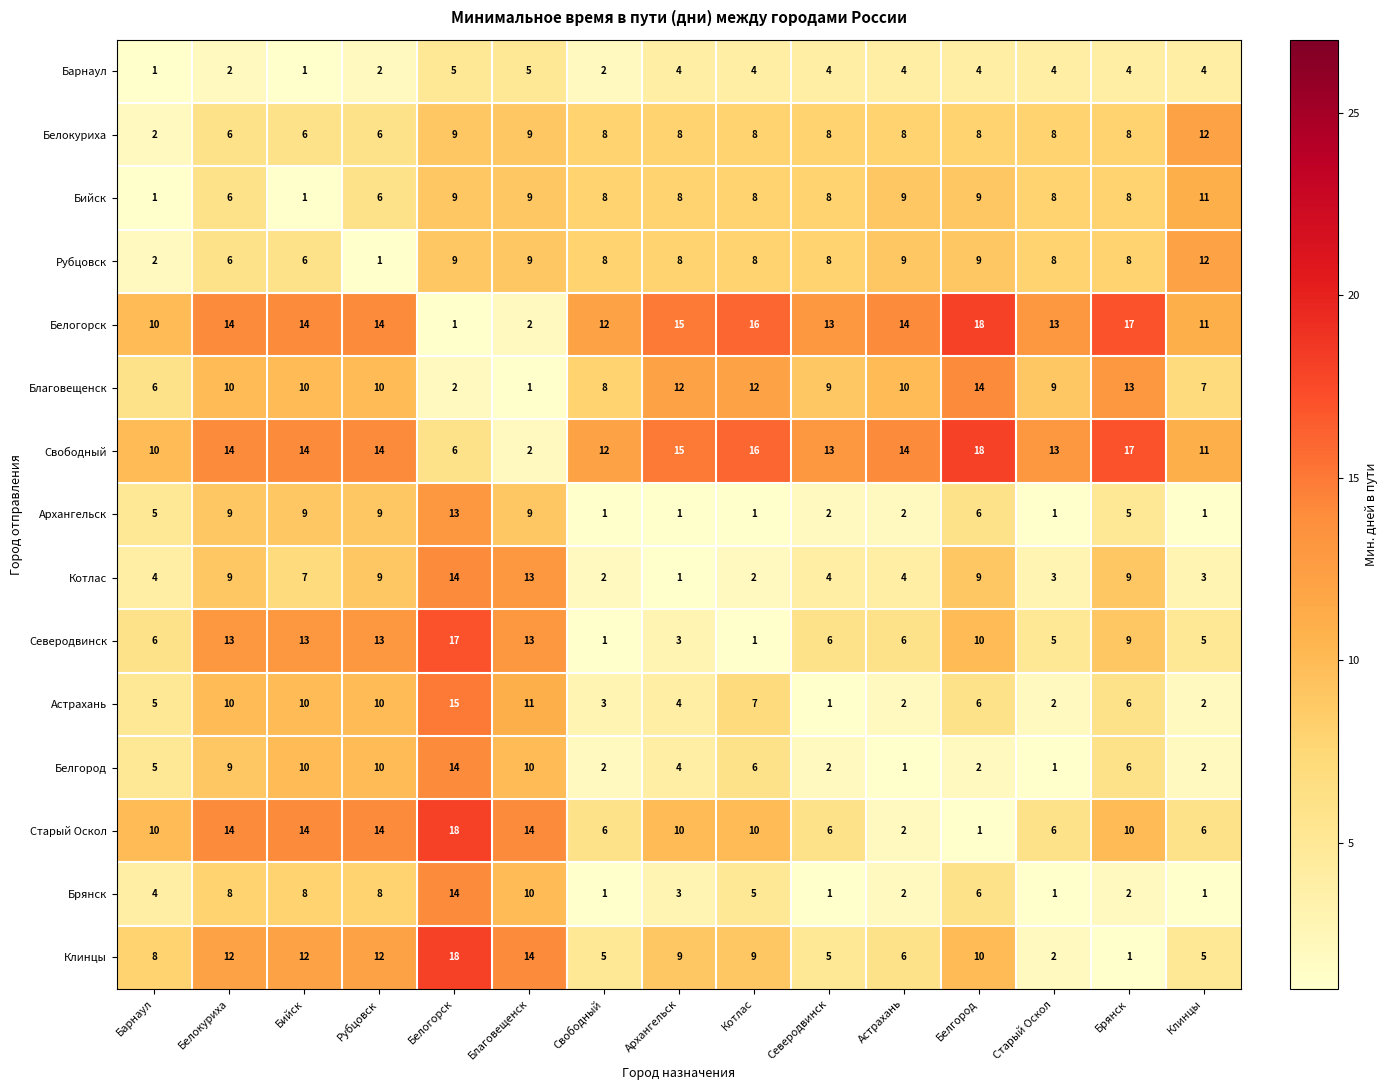

What is the total value across all series at Белогорск?

164